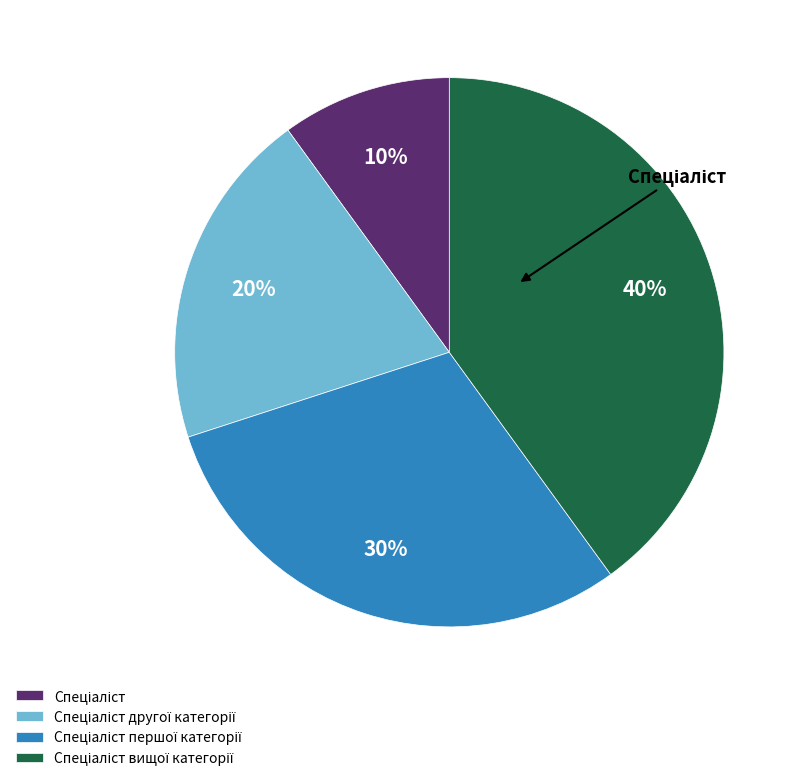

Is there a majority slice in this chart?

No